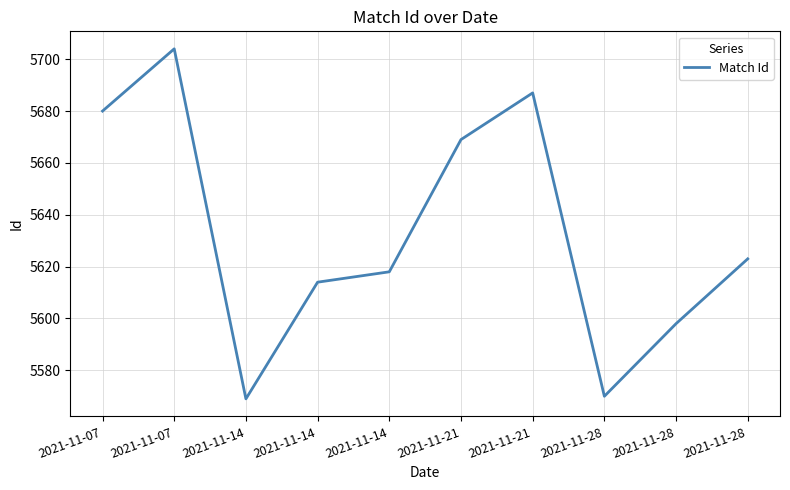

Where is the data nearest to the value 5636?

2021-11-28